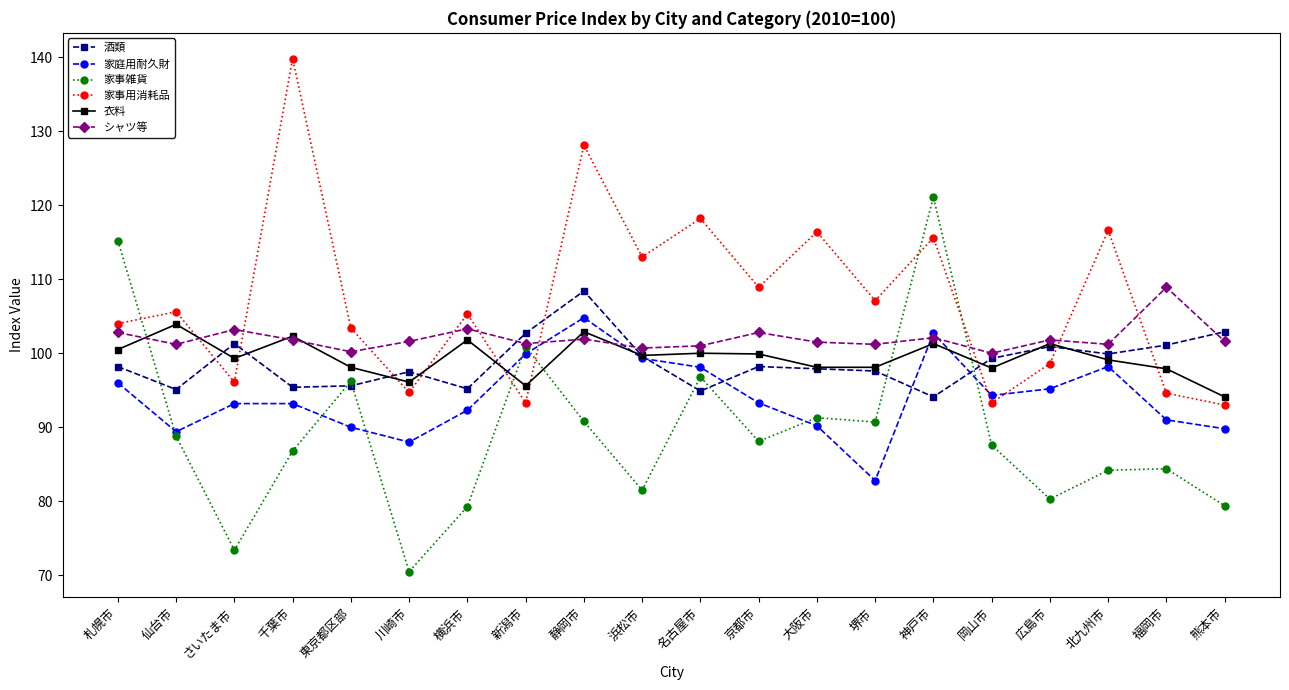

What is the total value across all series at さいたま市?

566.5